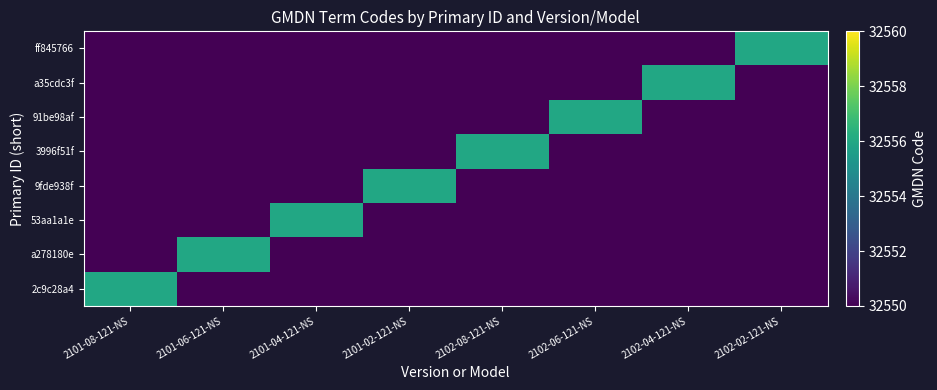

At which category does the chart reach its peak across all series?

2101-08-121-NS